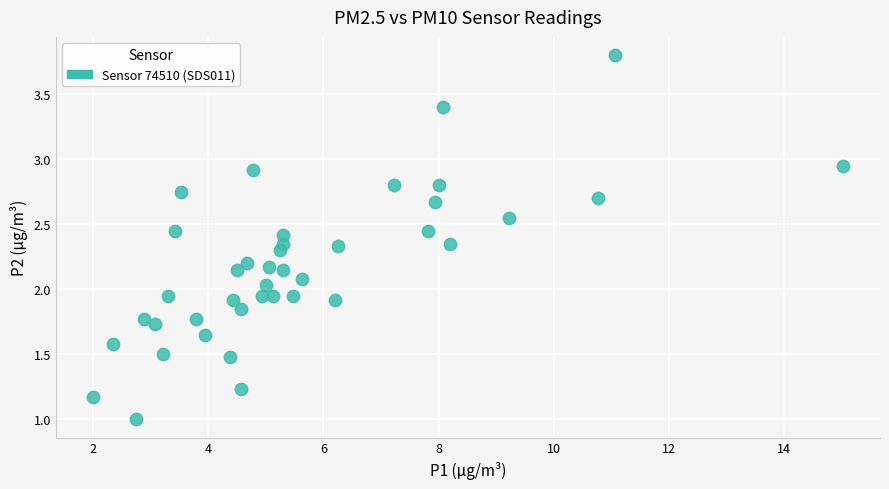

What is the range of X values (max minus min)?

13.0